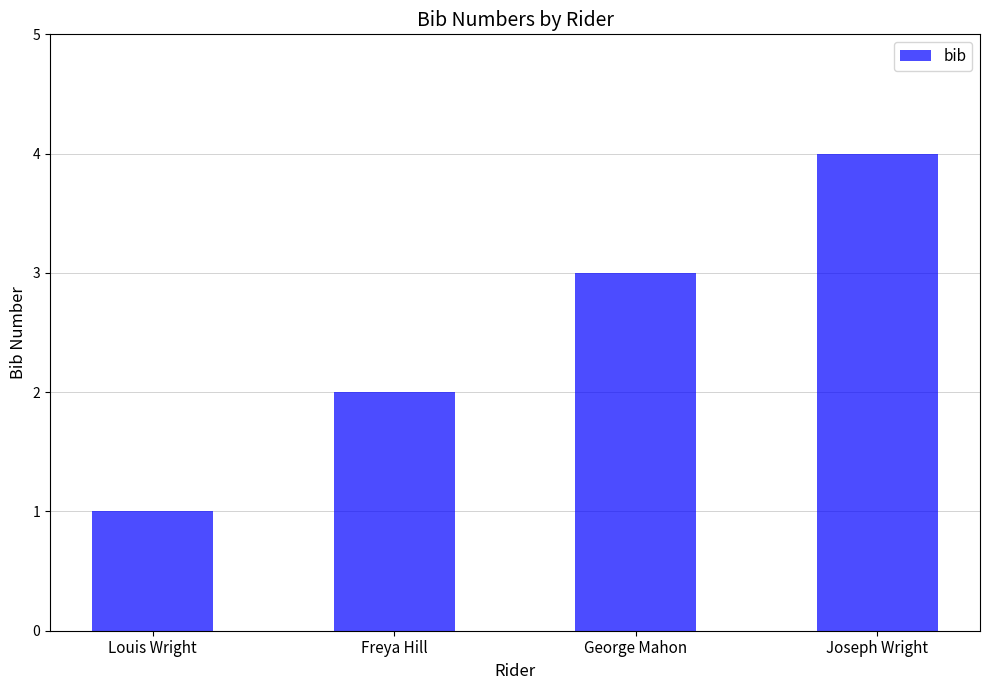

List the labels in order of value, largest first.

Joseph Wright, George Mahon, Freya Hill, Louis Wright